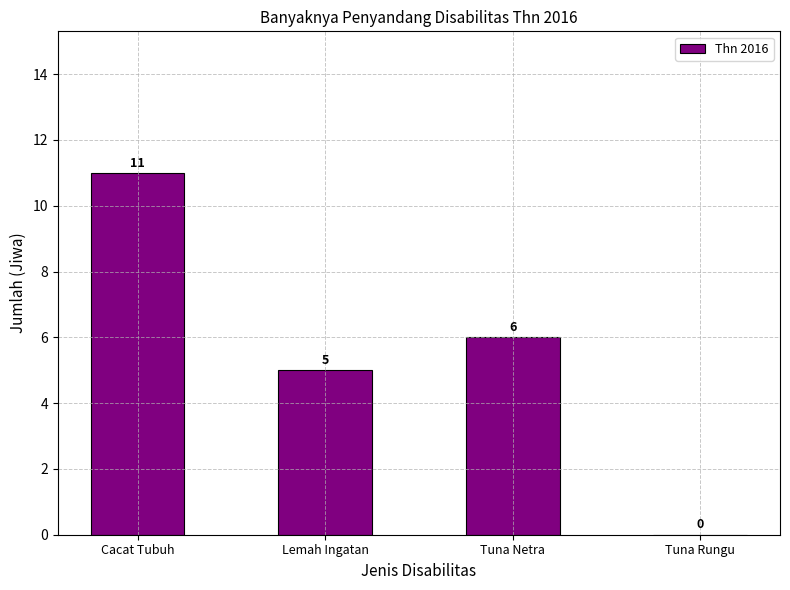

What is the sum of all values?

22